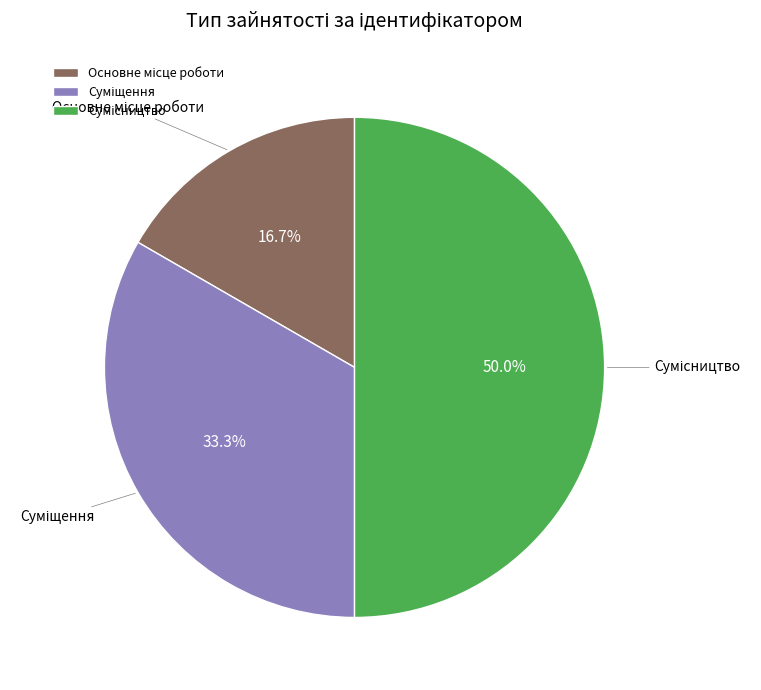

How many slices are in this pie chart?

3